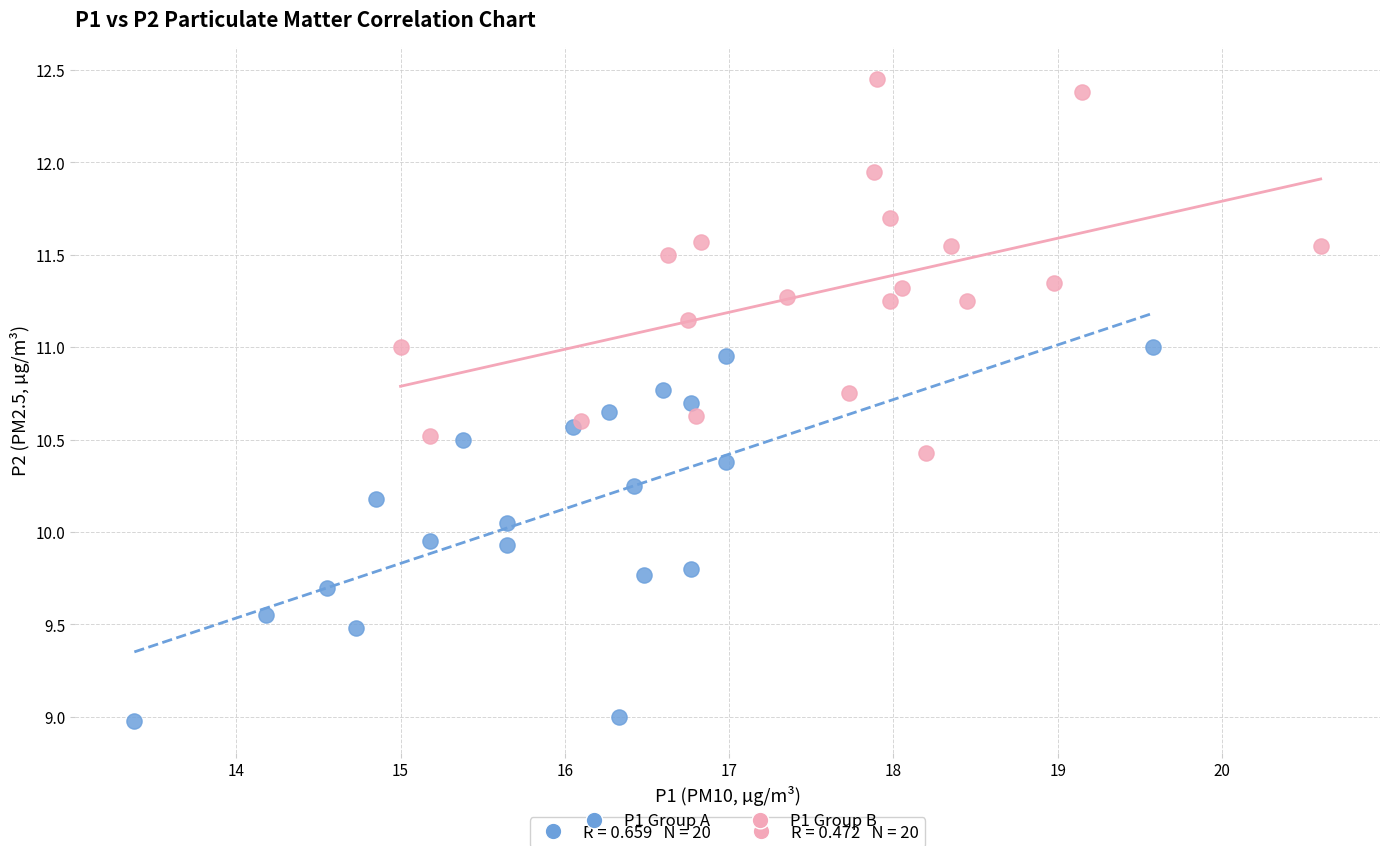

Which series reaches the minimum Y coordinate?

P1 Group A